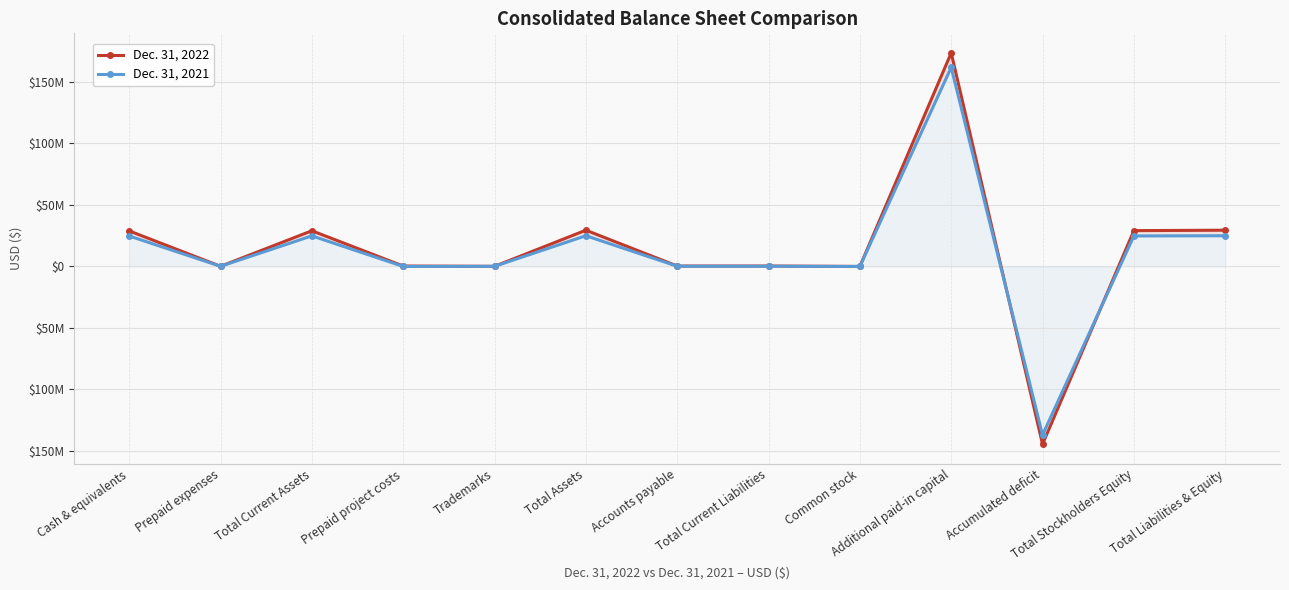

At Trademarks, list the series in order from largest to smallest.

Dec. 31, 2022, Dec. 31, 2021